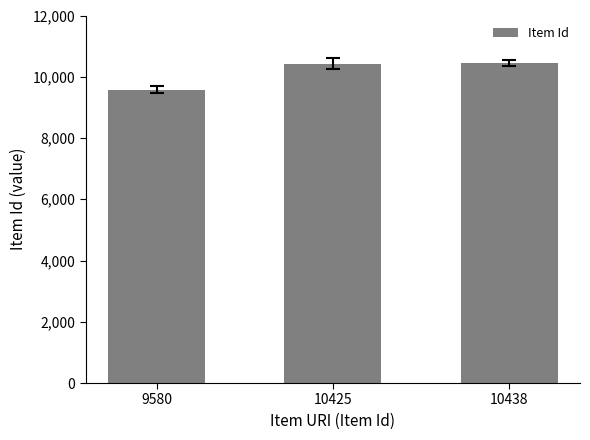

What is the sum of all values?

30443